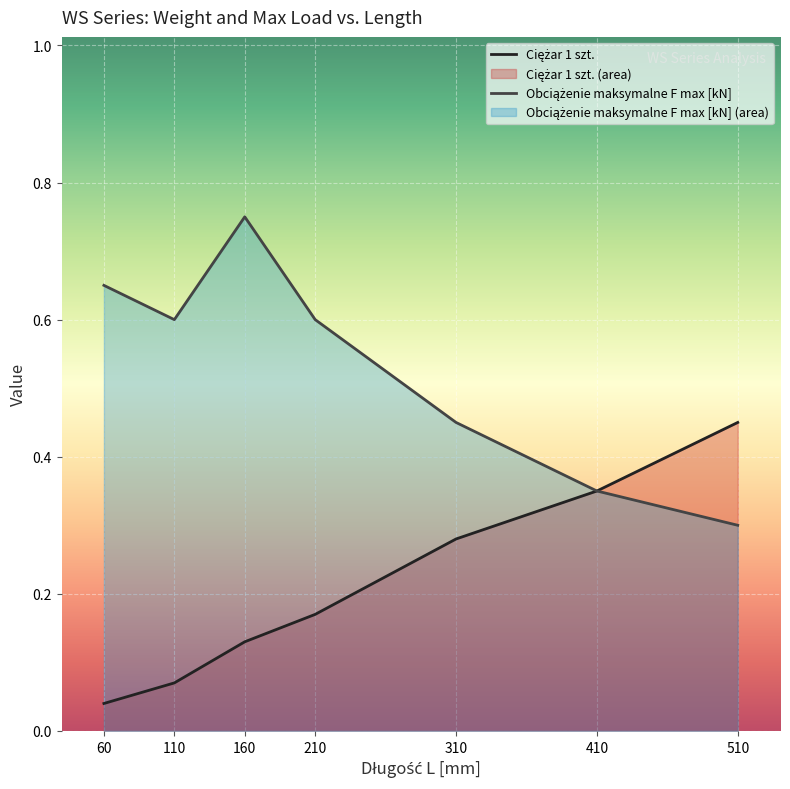

What is the spread (max minus min) of values at 110?

0.5